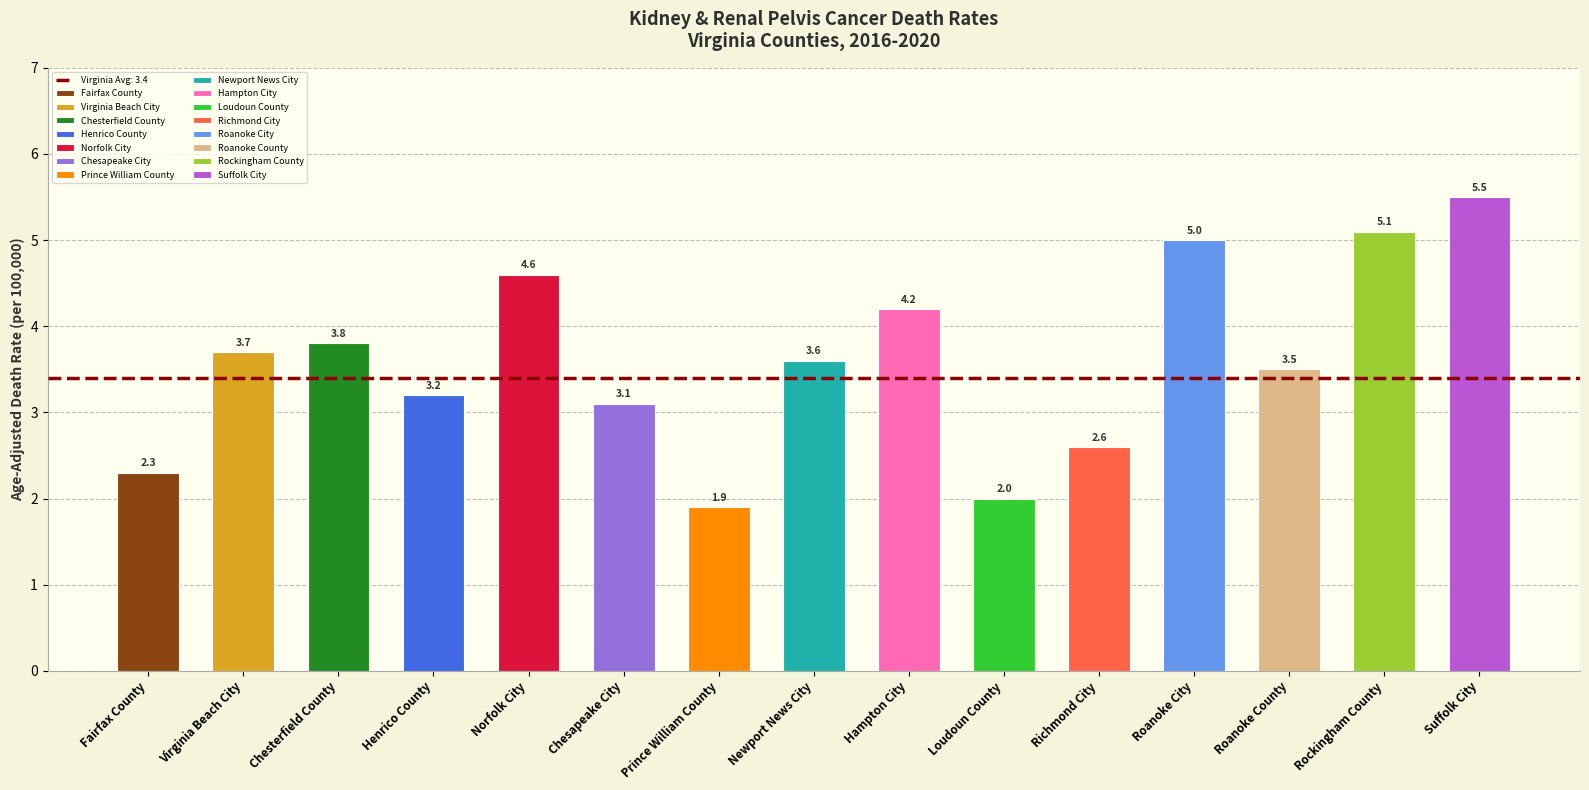

What is the ratio of the value at Richmond City to the value at Virginia Beach City?

0.7